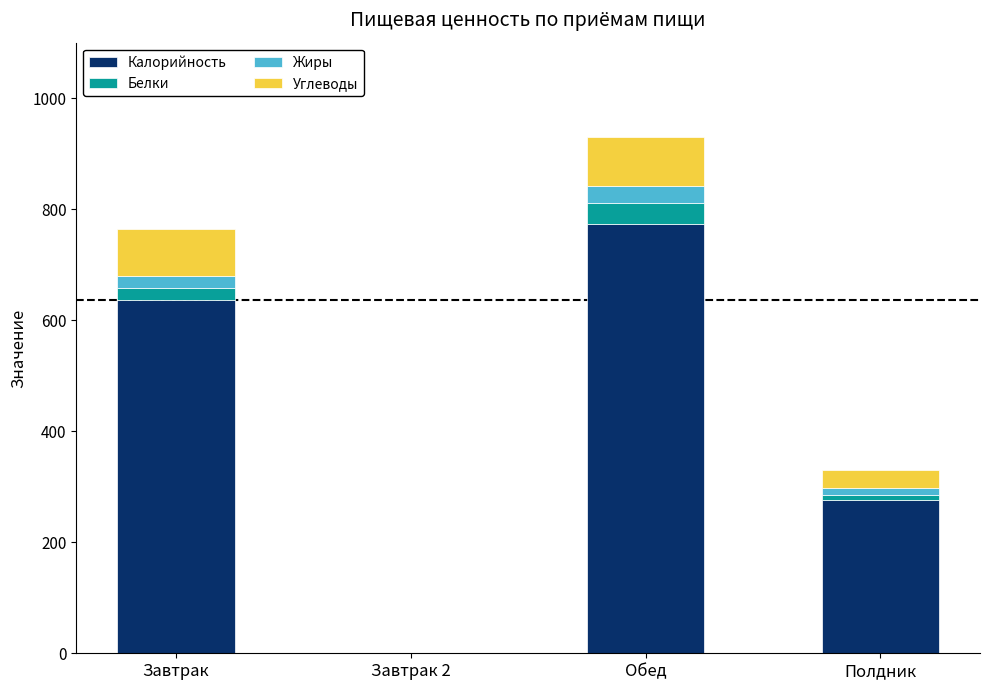

What is the maximum value for Калорийность?

774